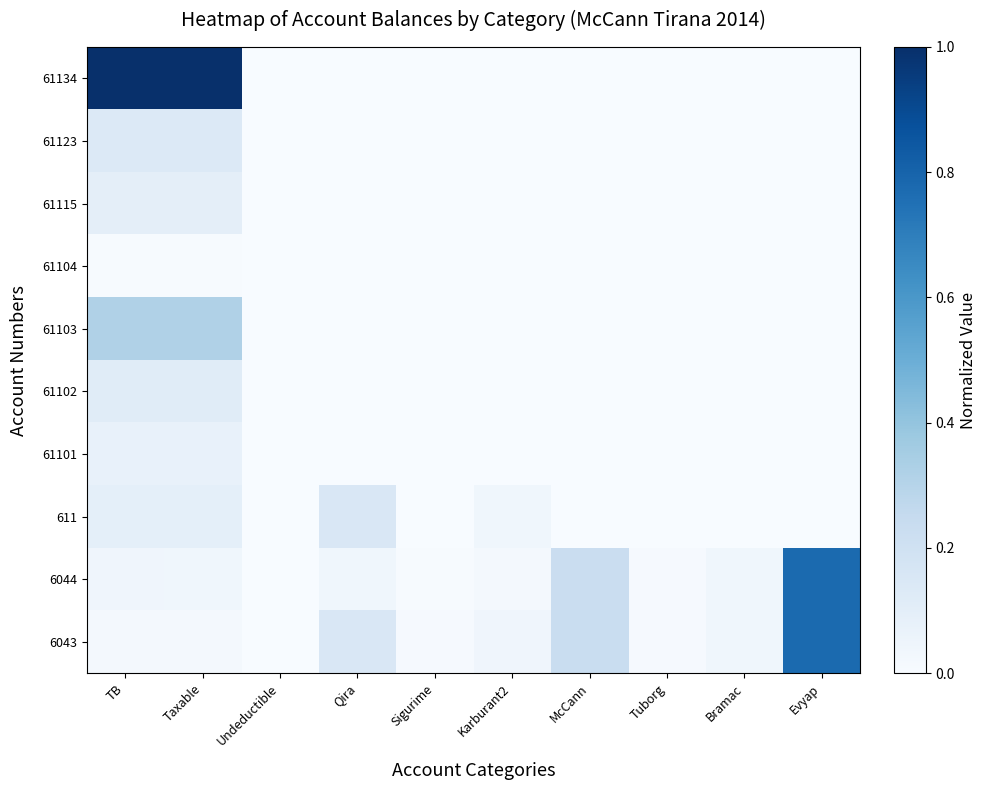

List the series in order of their peak value, lowest first.

61104, 61101, 61115, 61102, 61123, 611, 61103, 6043, 6044, 61134